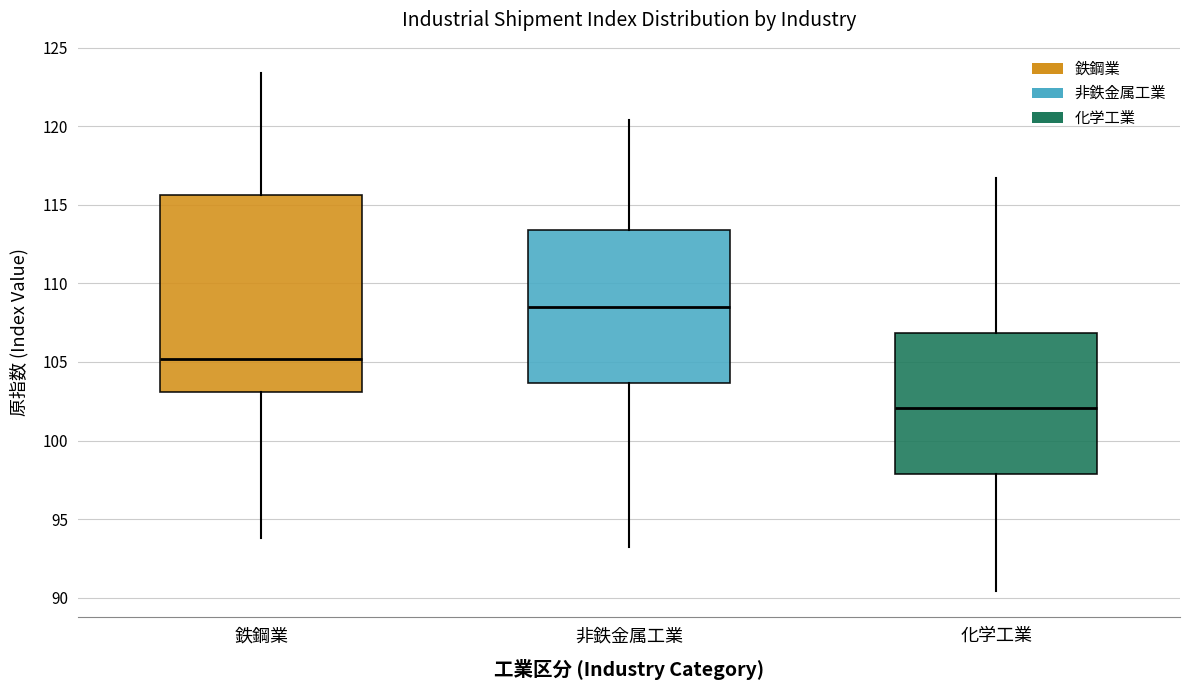

Reading left to right, transcribe this box plot: for each box, give where its median line is, the range the box spans, and where its two whiskers end, as read against the y-axis. The values are not printed on the chart, so give them approximately, as read against the axis.

鉄鋼業: median 105.0, box 103.0 to 115.5, whiskers 94.0 to 123.5
非鉄金属工業: median 108.5, box 103.5 to 113.5, whiskers 93.0 to 120.5
化学工業: median 102.0, box 98.0 to 107.0, whiskers 90.5 to 116.5